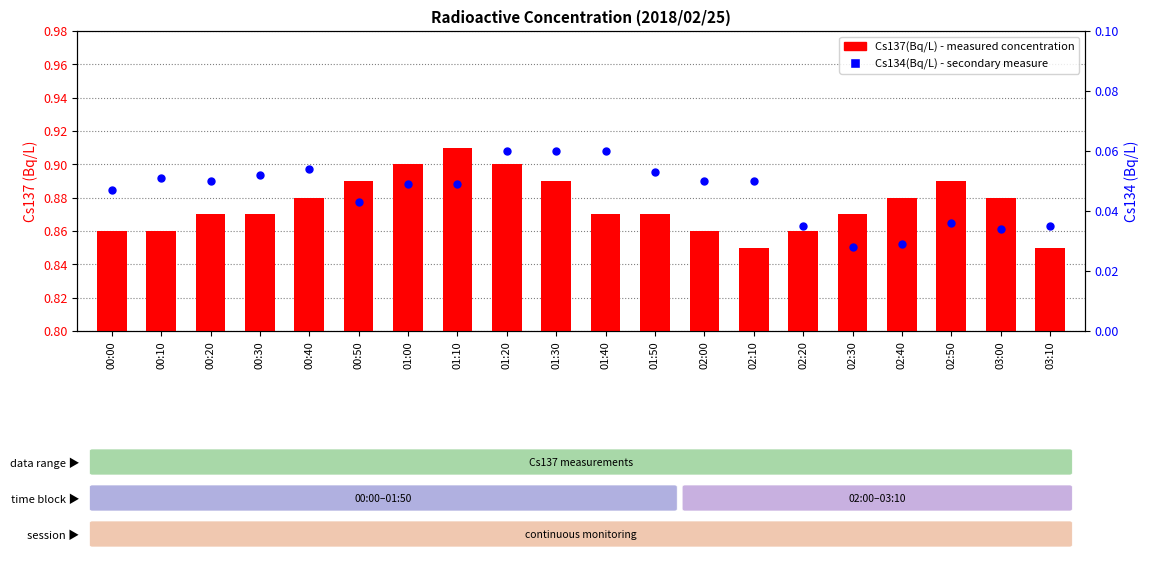

Which series contains the lowest Y value?

Cs134(Bq/L)